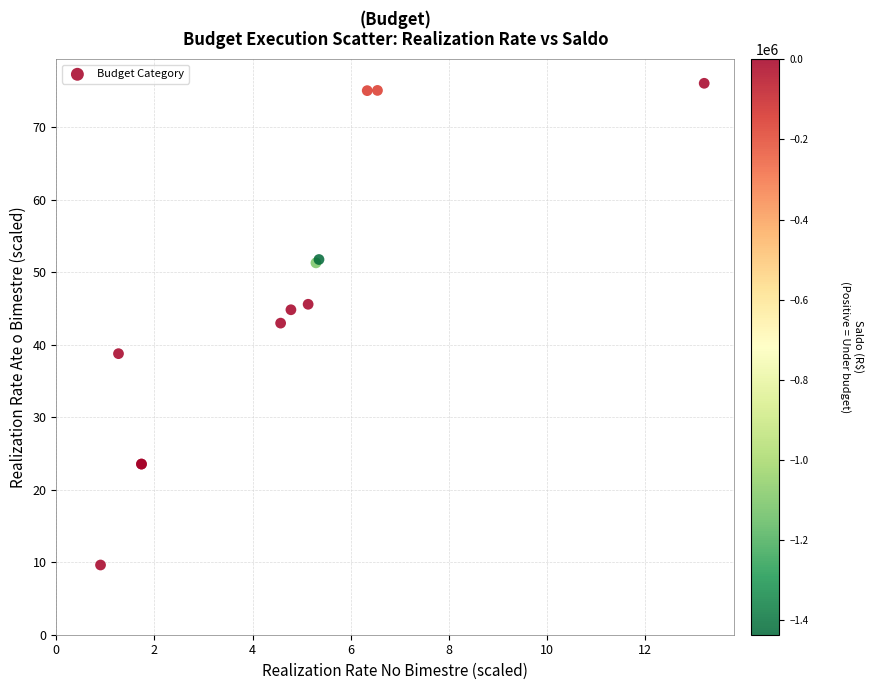

What Y value in the scatter plot is closest to 42?

43.0